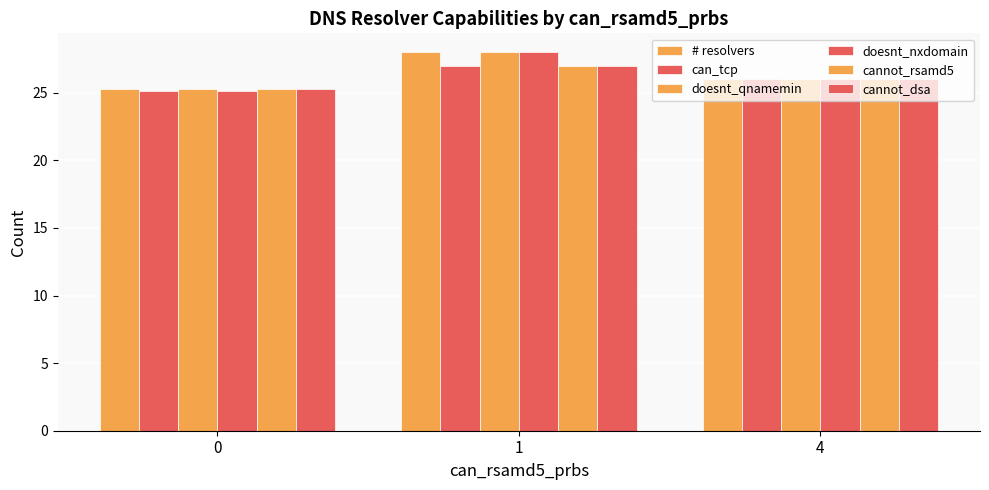

True or false: doesnt_nxdomain has a value of 42.3 at 0.

False